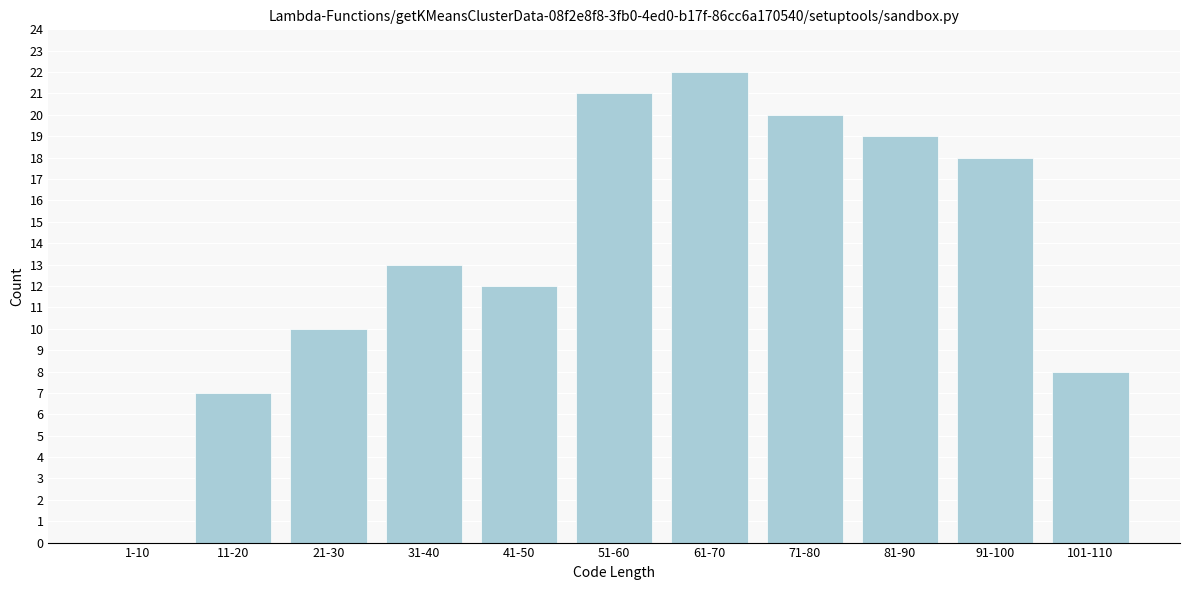

Reading left to right, transcribe all the data shown in this chart.

1-10=0	11-20=7	21-30=10	31-40=13	41-50=12	51-60=21	61-70=22	71-80=20	81-90=19	91-100=18	101-110=8